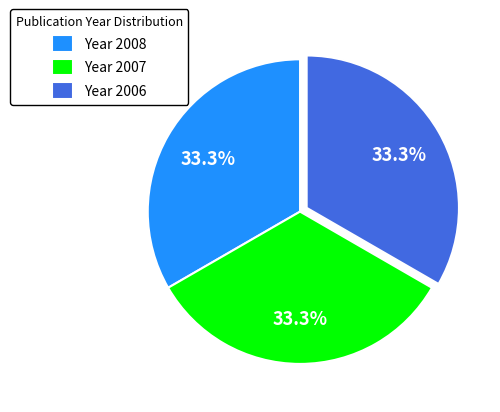

Is there a majority slice in this chart?

No